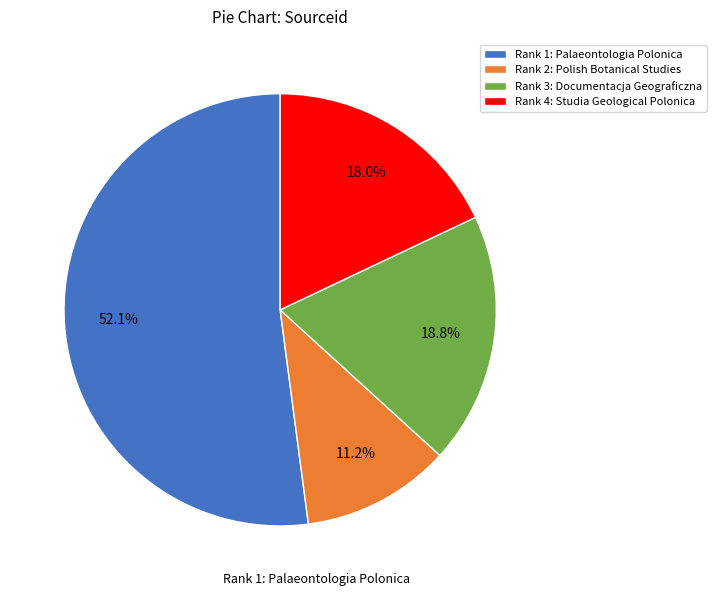

Which slice is the smallest?

Rank 2: Polish Botanical Studies